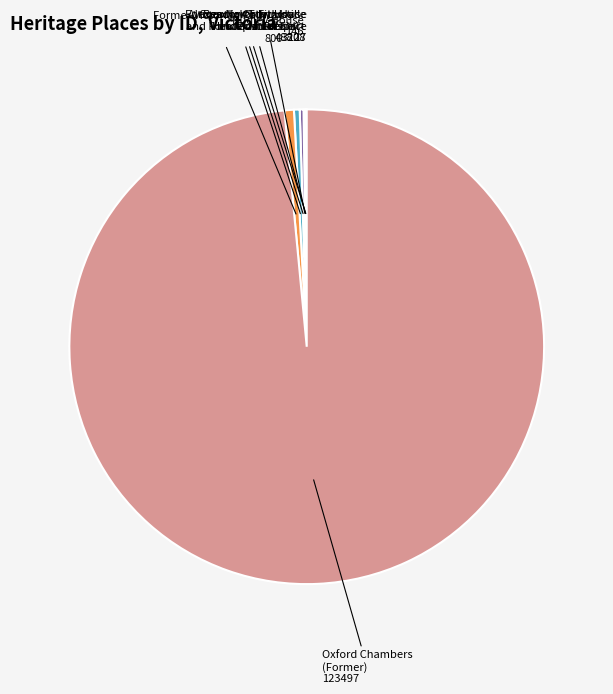

Is there any slice that represents more than half of the pie?

Yes